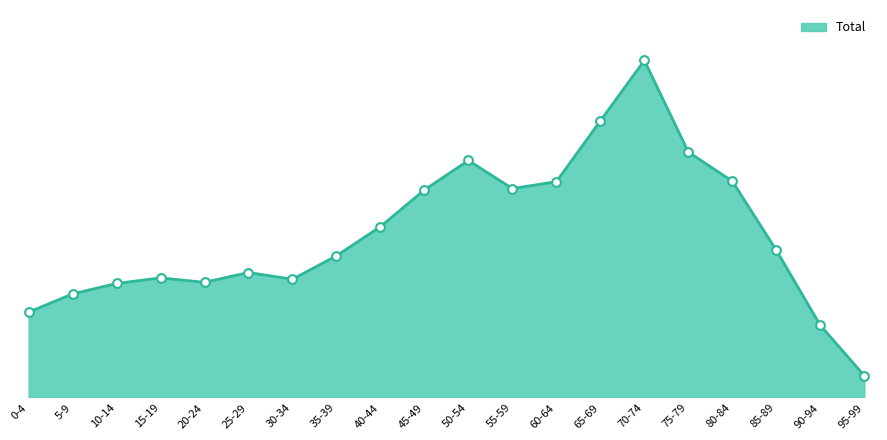

Between 25-29 and 30-34, which is larger?

25-29